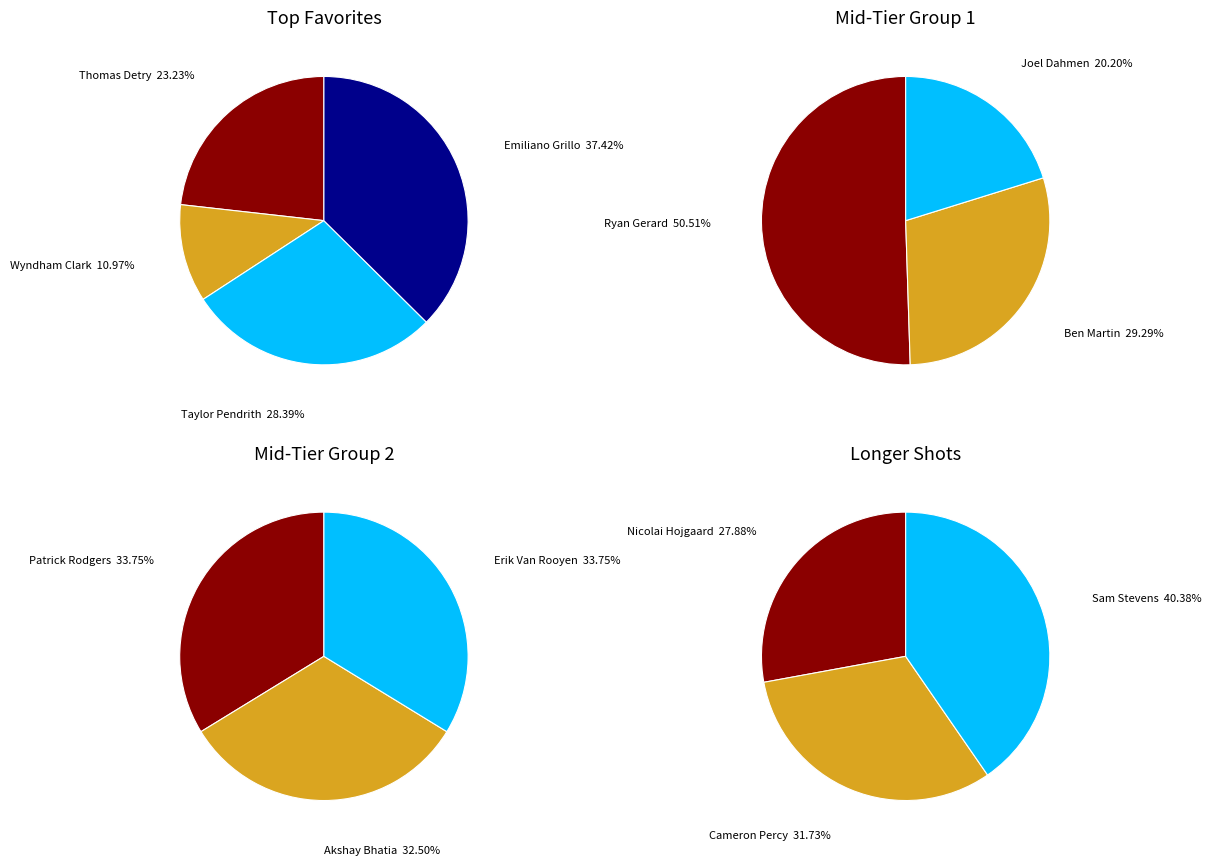

Which slice is the smallest?

Wyndham Clark